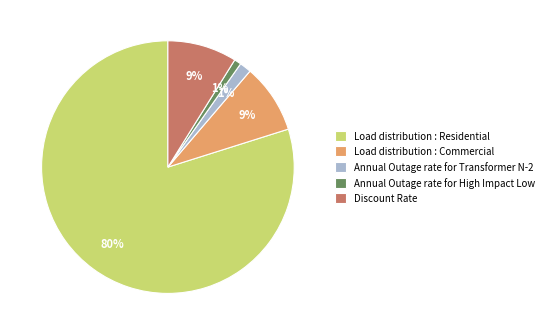

What is the largest slice in the pie chart?

Load distribution : Residential